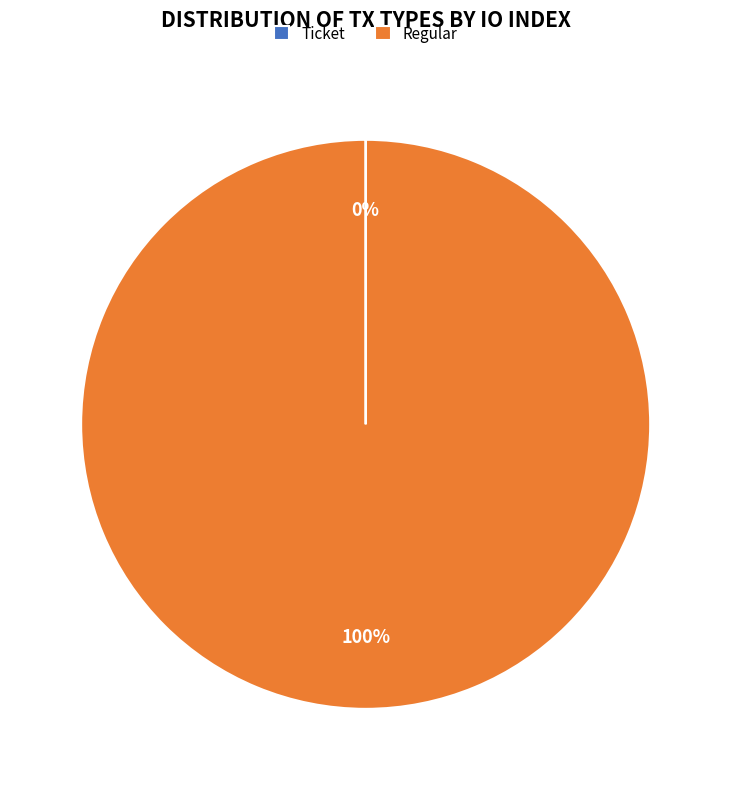

To the nearest percent, what is the average slice percentage?

50%